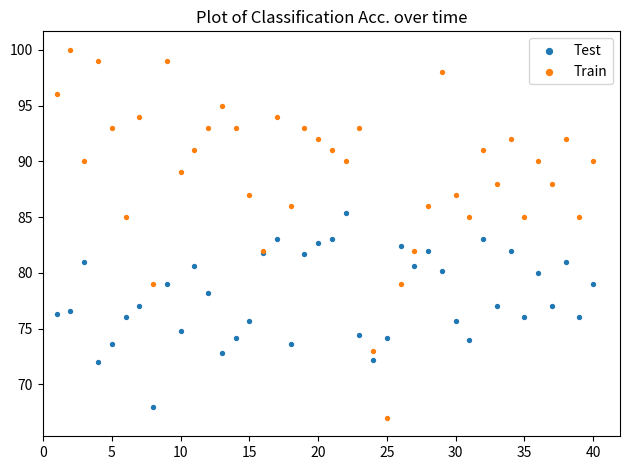

Which series reaches the maximum Y coordinate?

Train